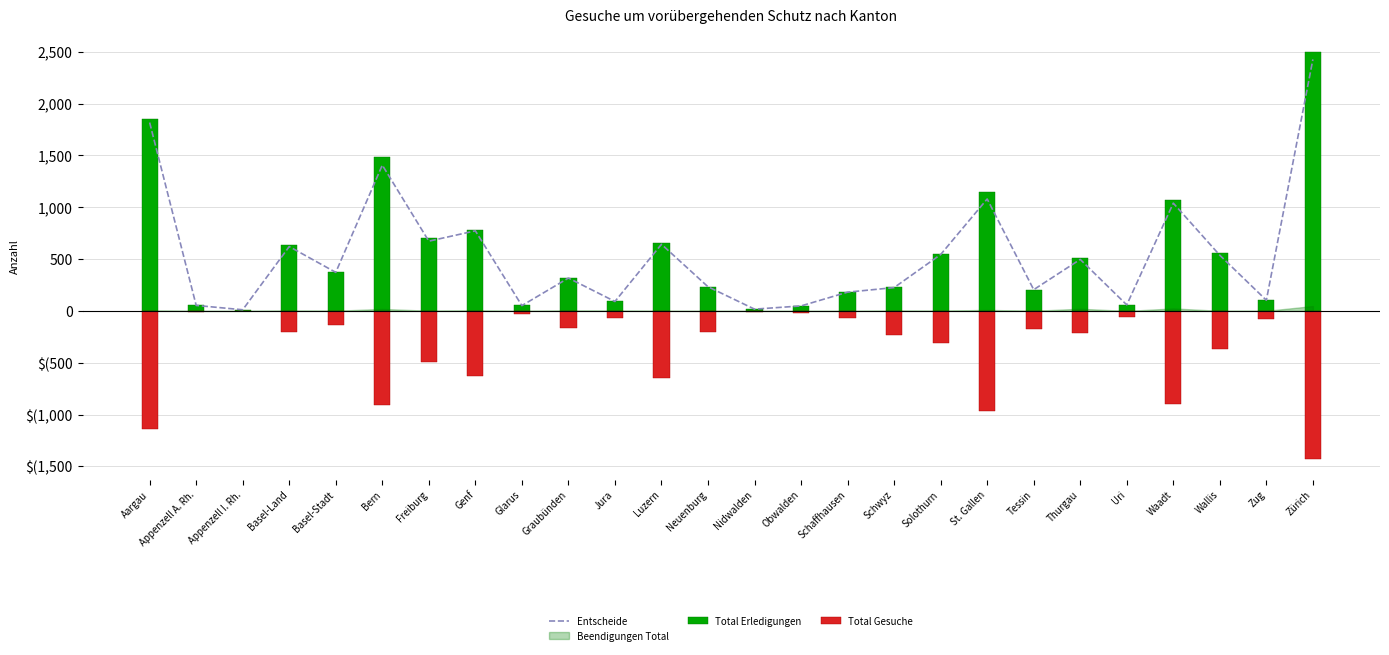

What is the highest value of the Total Gesuche series?

-5